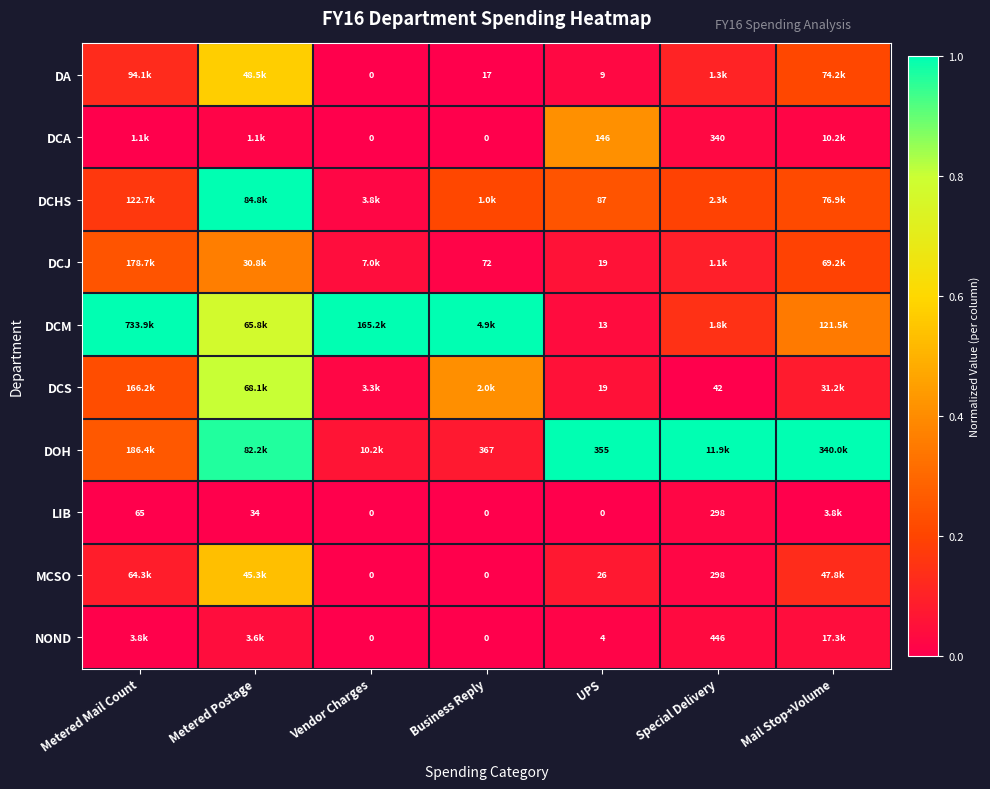

True or false: DOH has a value of 0.6 at Metered Postage.

False